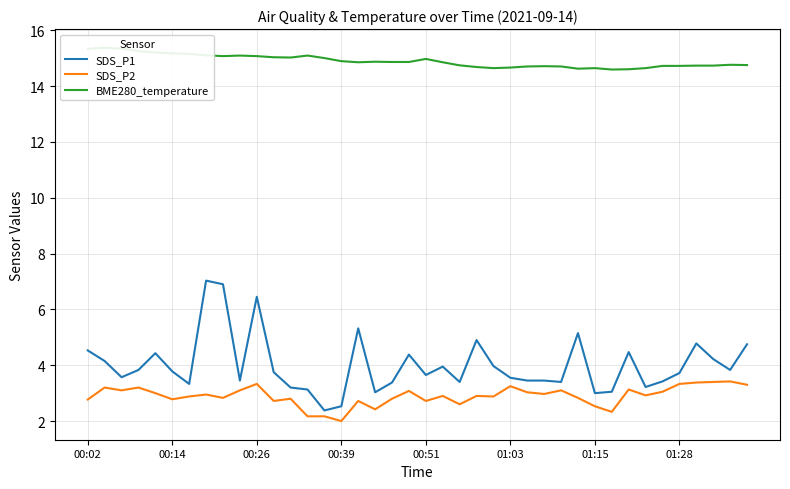

Which series has the largest total across all categories?

BME280_temperature